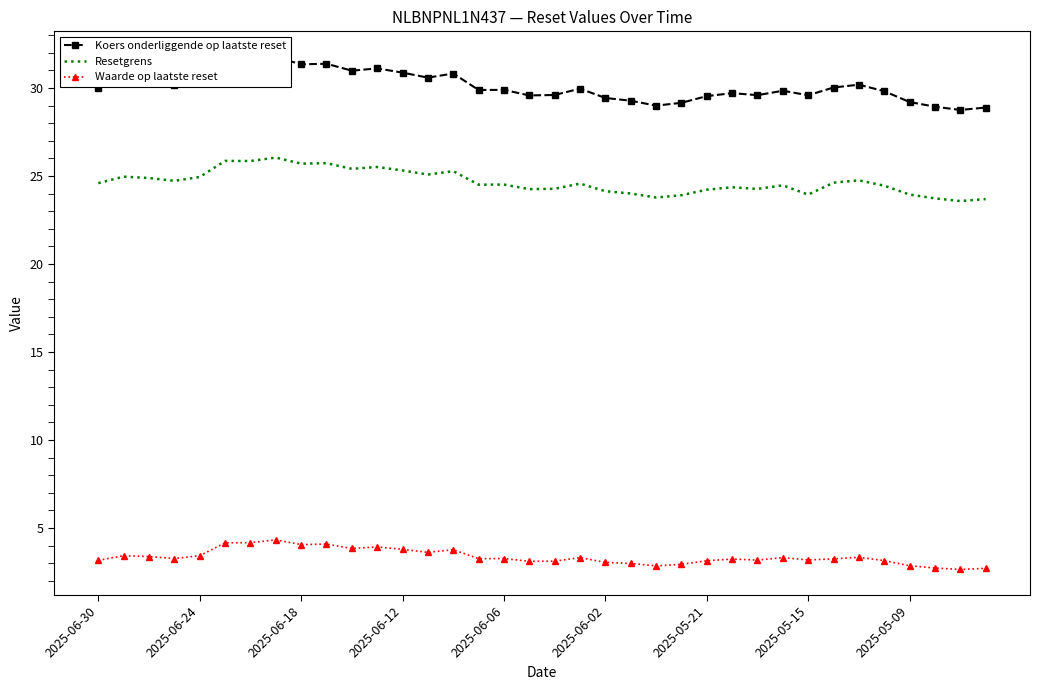

How many data points does each series have?

36